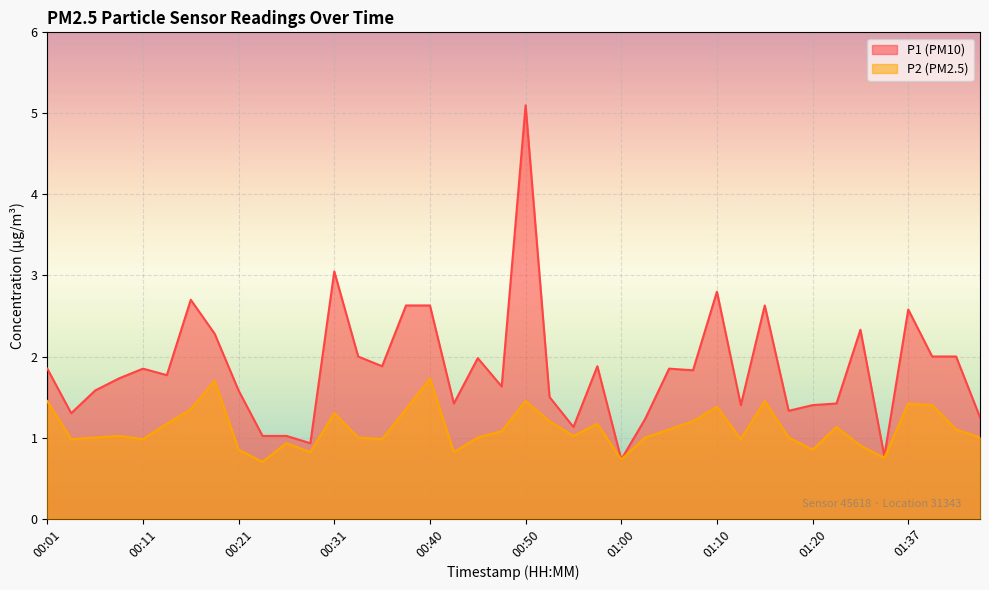

List the series in order of their overall mean, lowest first.

P2 (PM2.5), P1 (PM10)